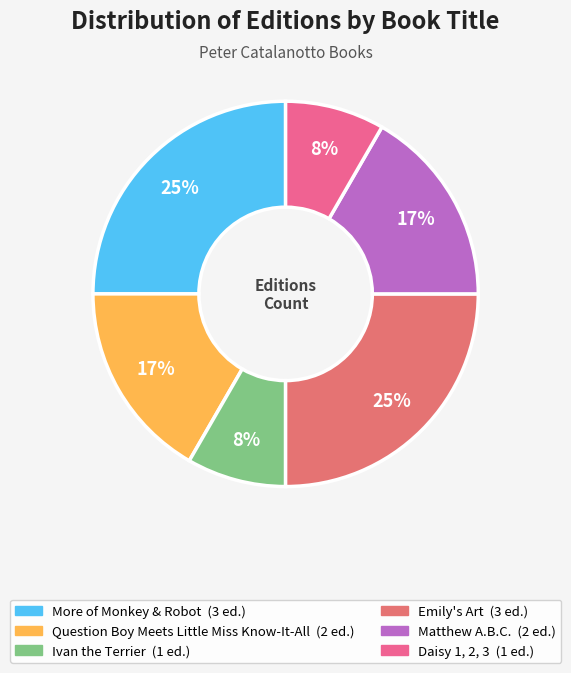

Is More of Monkey & Robot the majority of the pie?

No